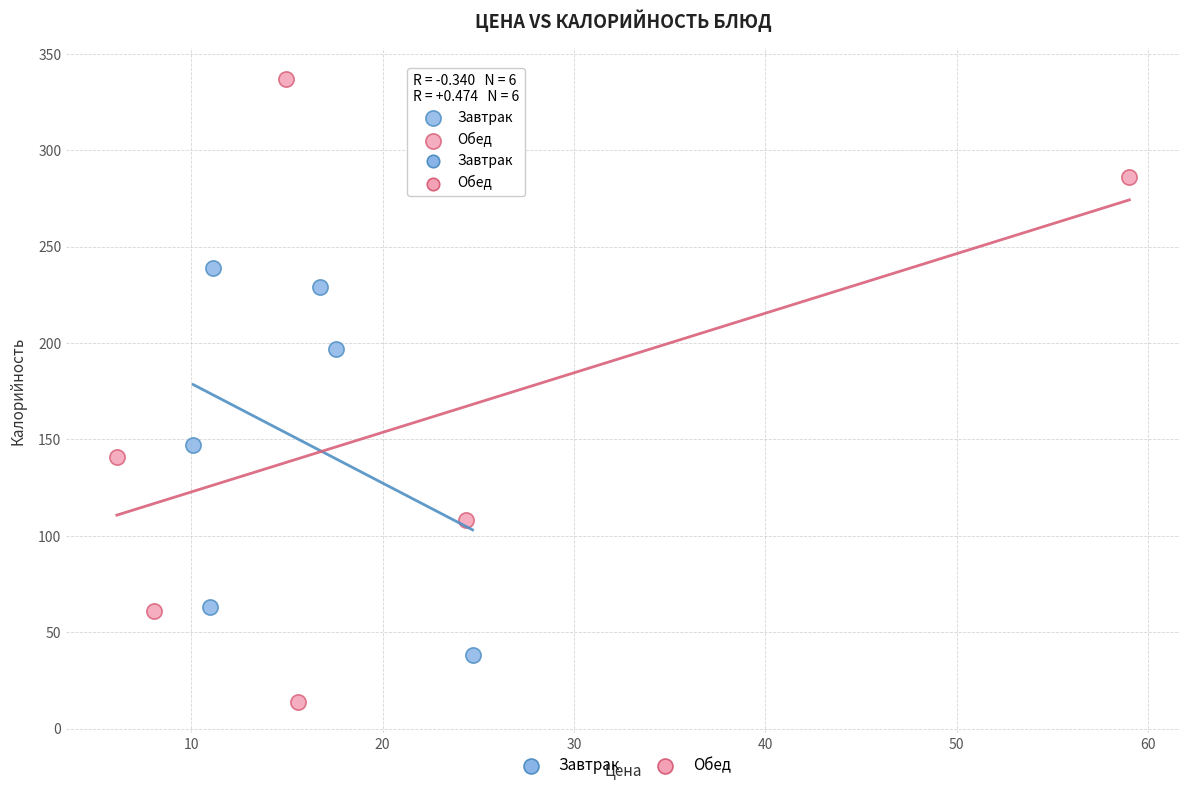

Which series has the largest Y range (max minus min)?

Обед